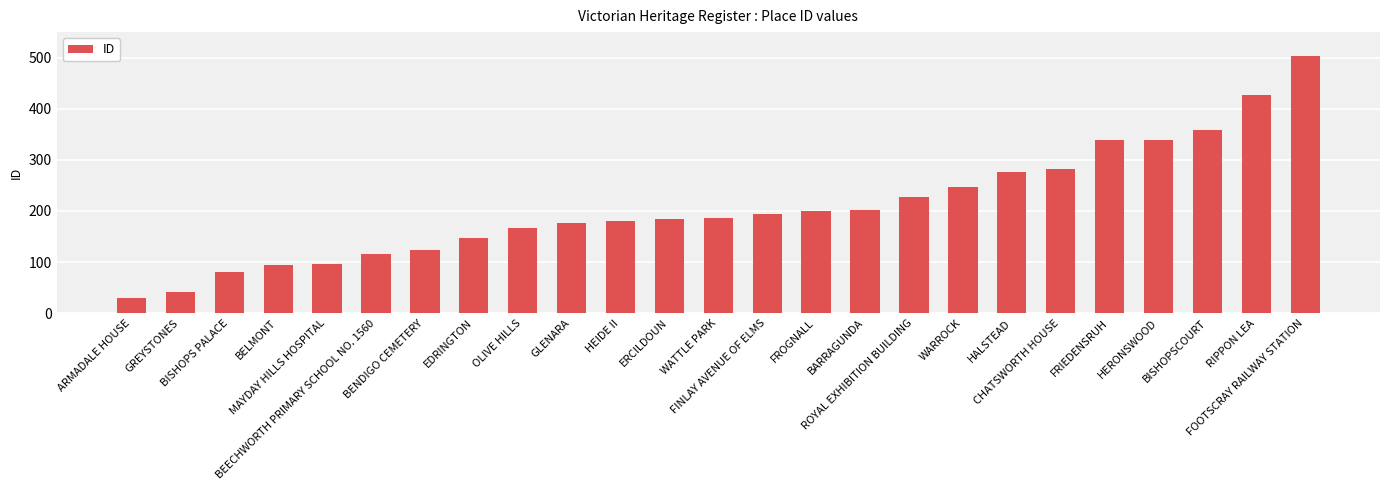

What is the minimum value shown in the chart?

30